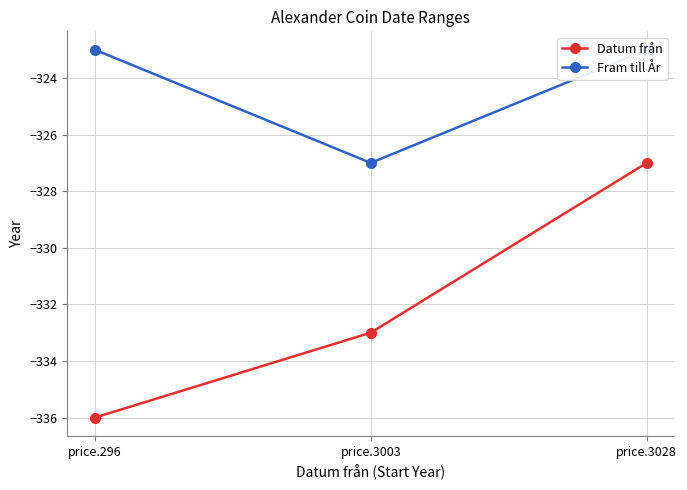

Rank the categories by Datum från value from highest to lowest.

price.3028, price.3003, price.296